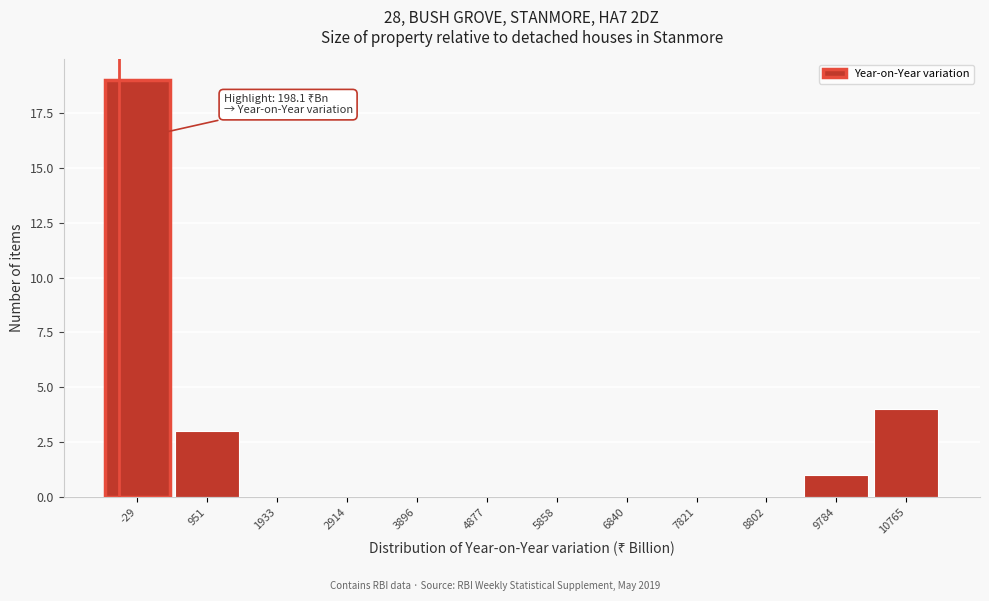

Reading left to right, list all the values displayed in this chart.

-29=19	951=3	1933=0	2914=0	3896=0	4877=0	5858=0	6840=0	7821=0	8802=0	9784=1	10765=4